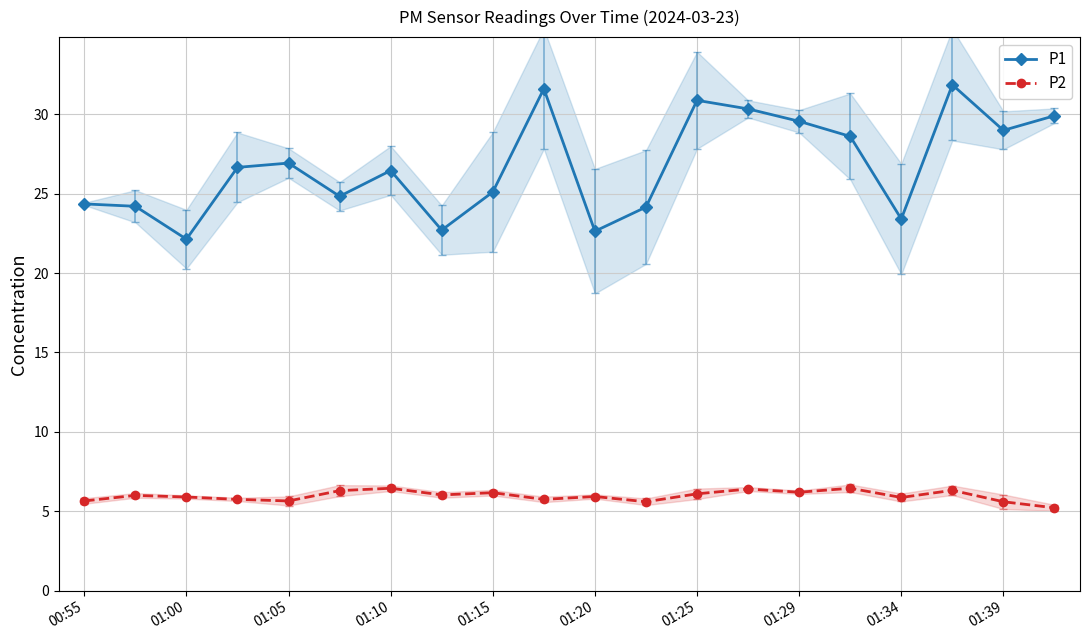

The P2 series shows 9.6 at 01:39. True or false?

False